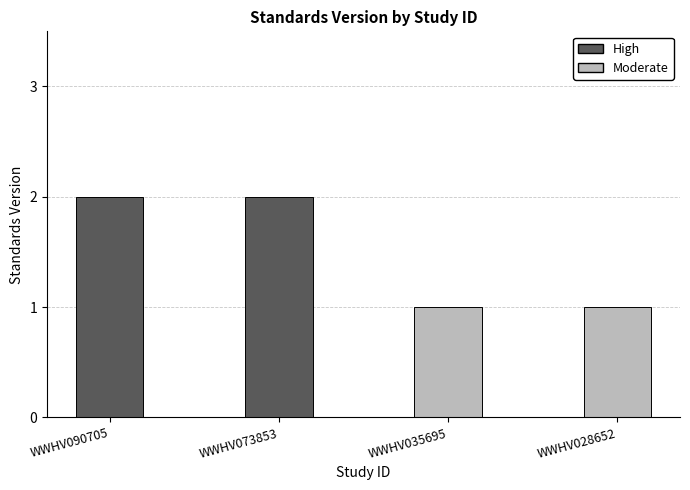

What is the value of the 4th bar from the left?

1